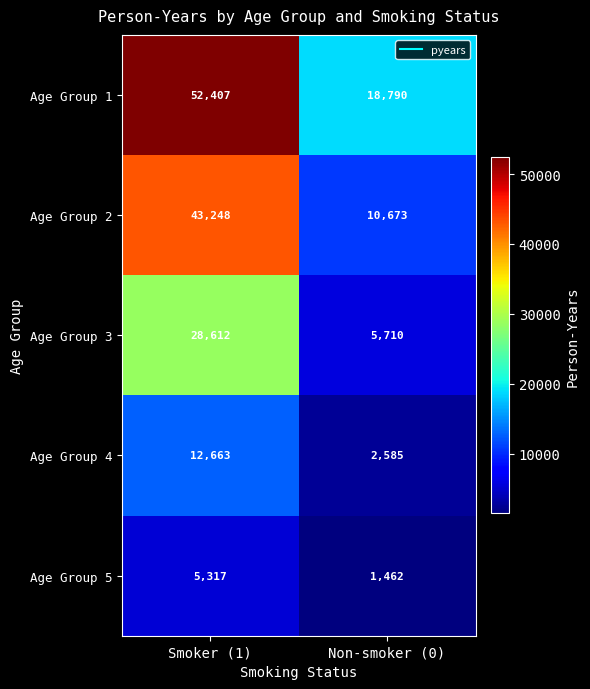

Which series has the largest total across all categories?

Age Group 1